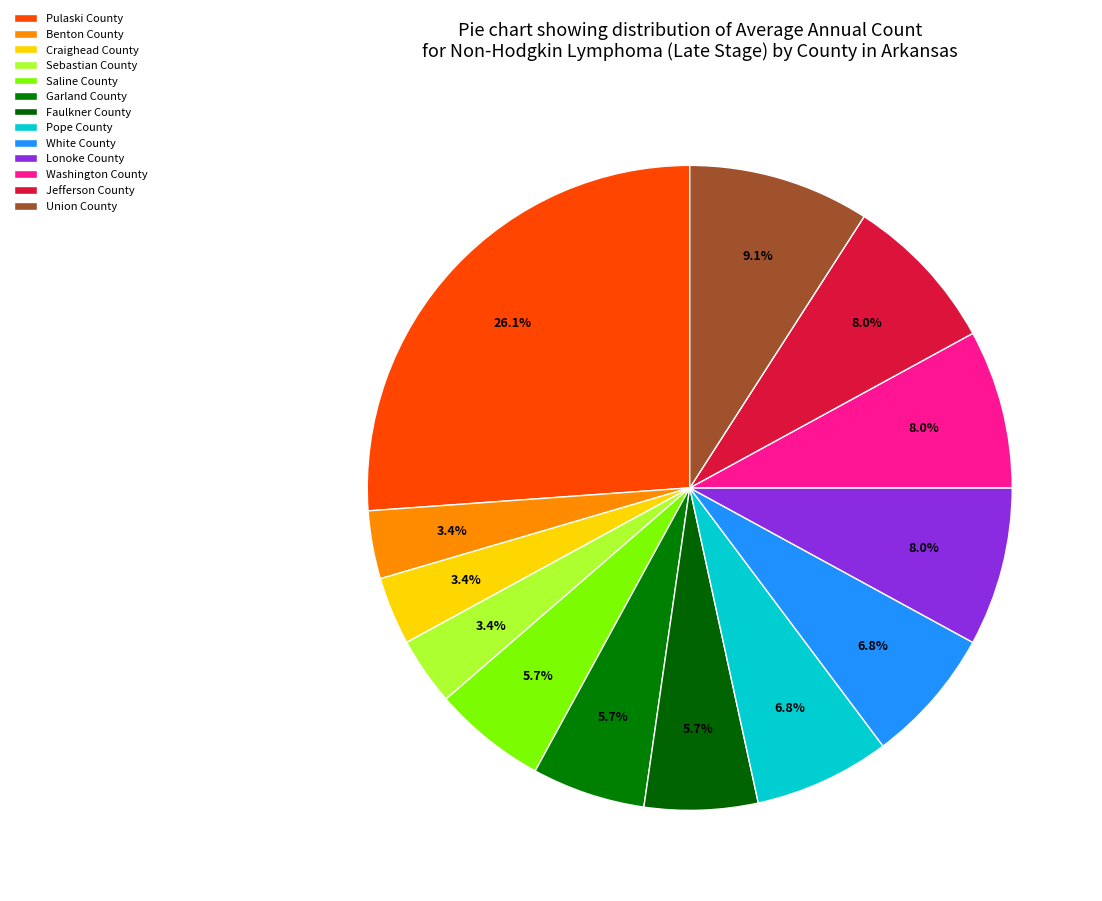

To the nearest percent, what portion does Sebastian County represent?

3%